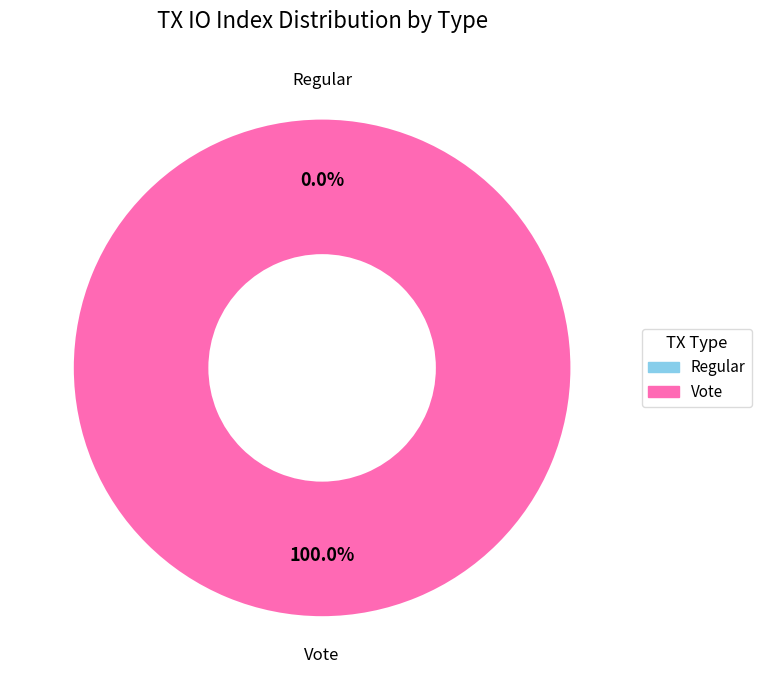

Which category has the biggest portion of the pie?

Vote